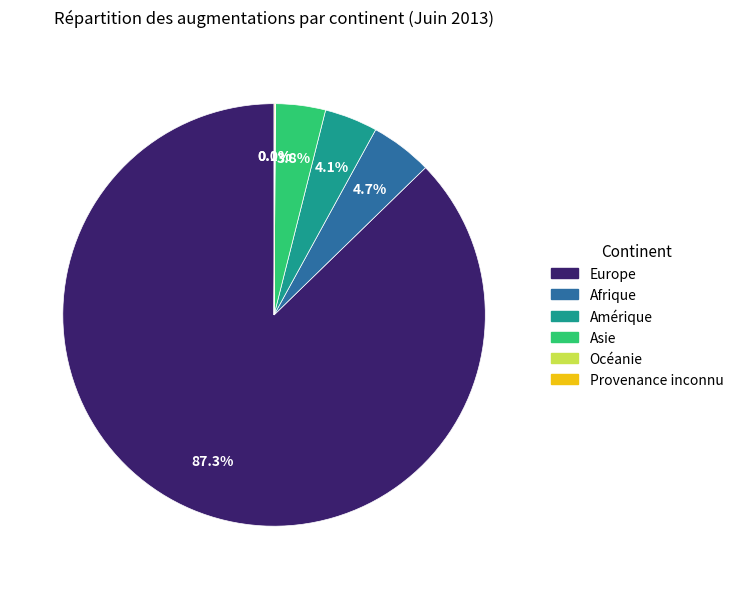

The Afrique slice represents 11% of the pie. True or false?

False